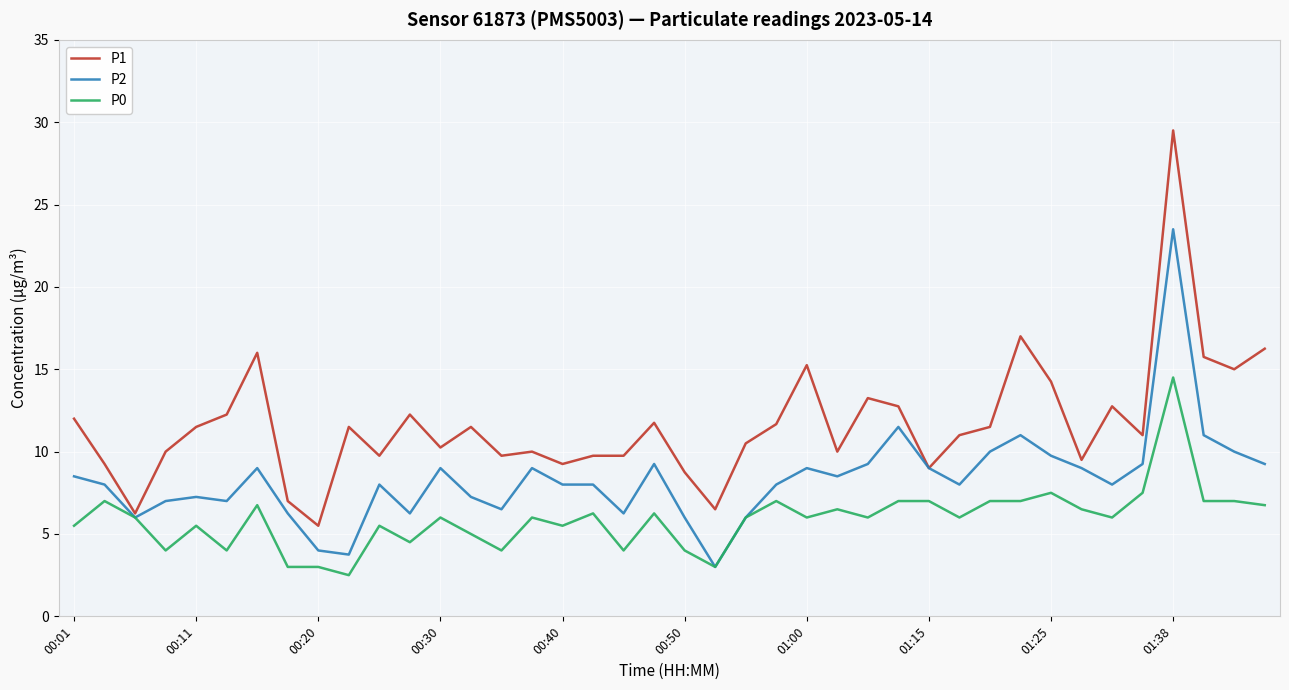

How many lines are shown in the chart?

3